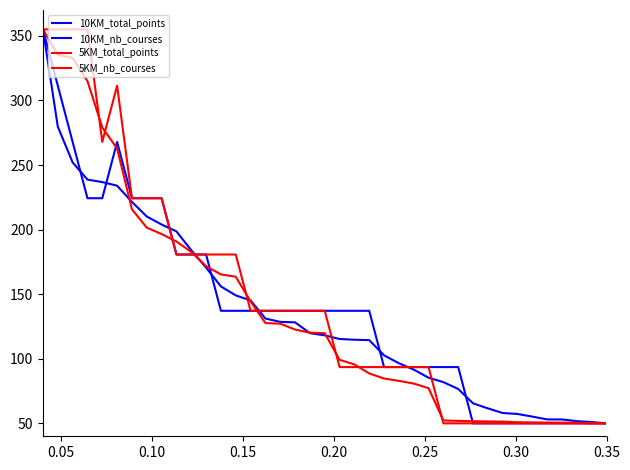

Rank the series by their maximum value, from lowest to highest.

10KM_total_points, 10KM_nb_courses, 5KM_total_points, 5KM_nb_courses